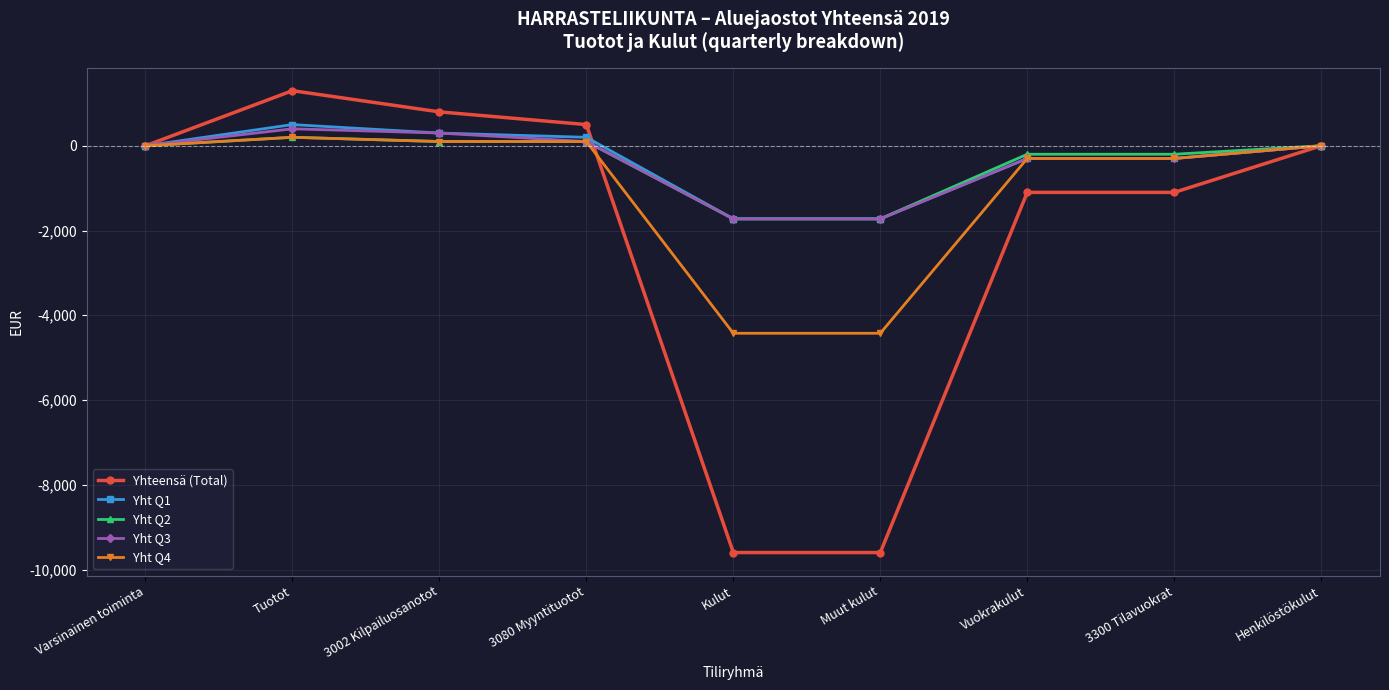

What is the highest value of the Yht Q1 series?

500